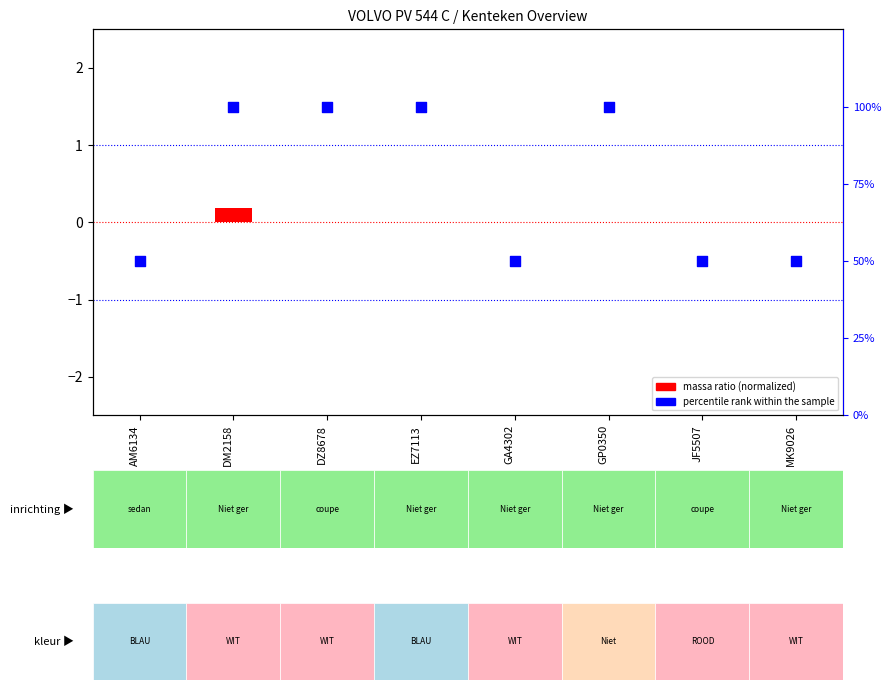

Which series contains the lowest Y value?

massa ratio (normalized)